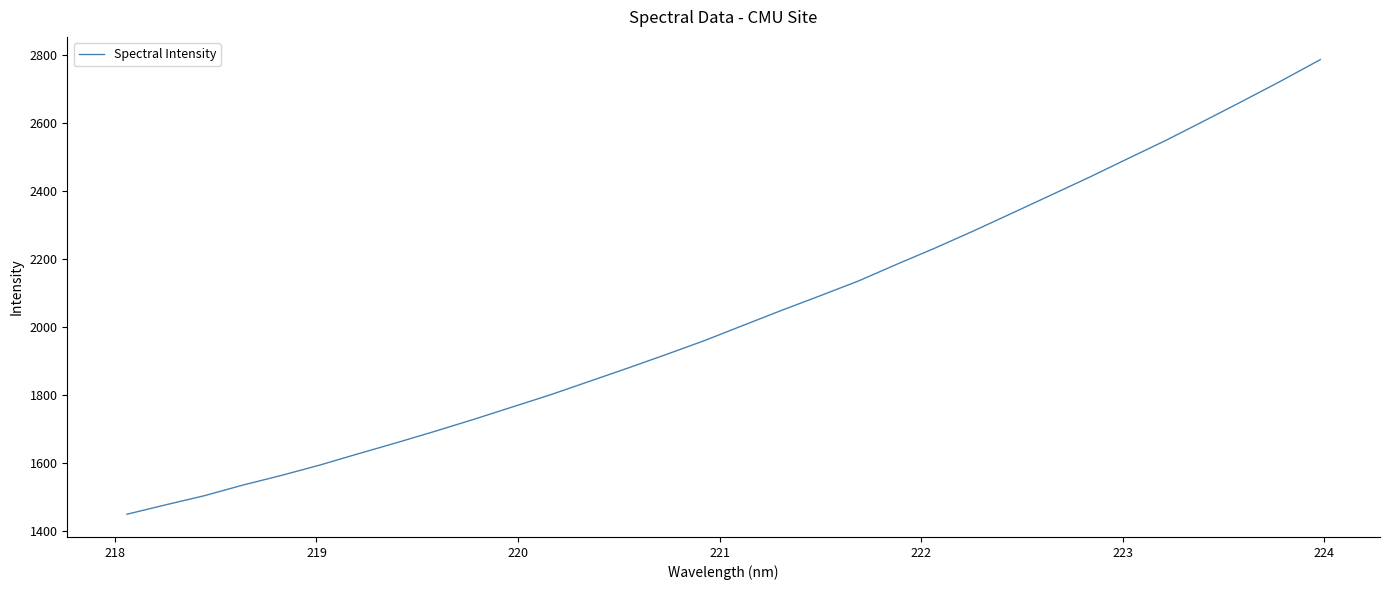

What is the greatest value displayed?

2787.4